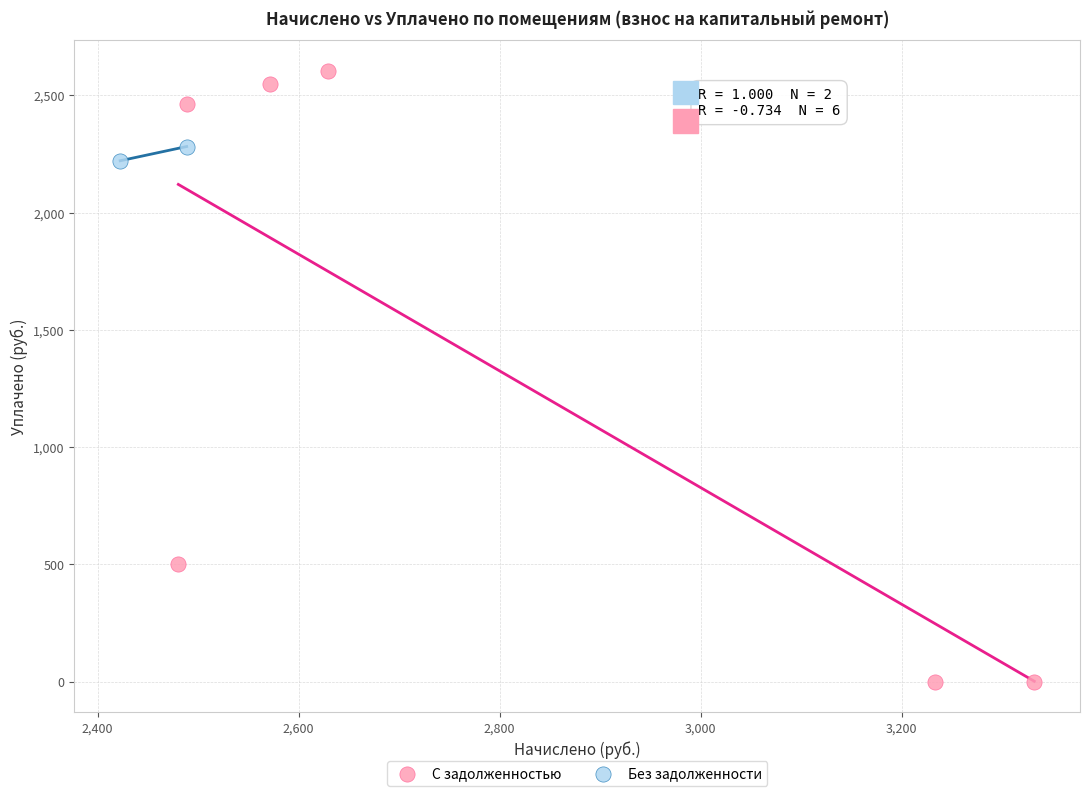

Which series contains the lowest Y value?

С задолженностью